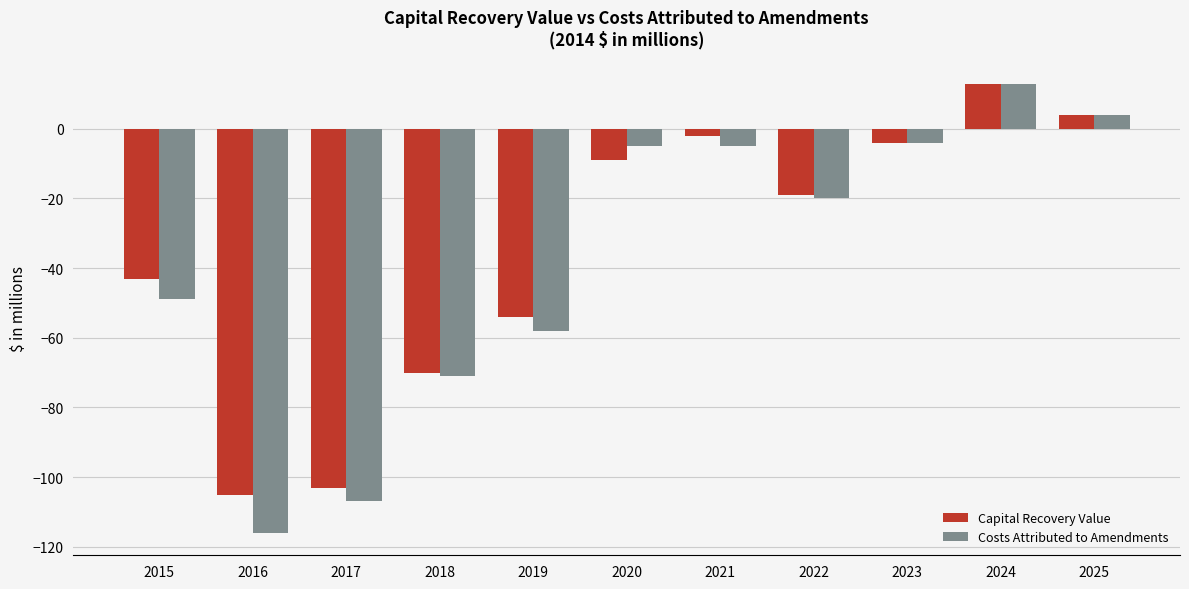

How many series are shown in this chart?

2